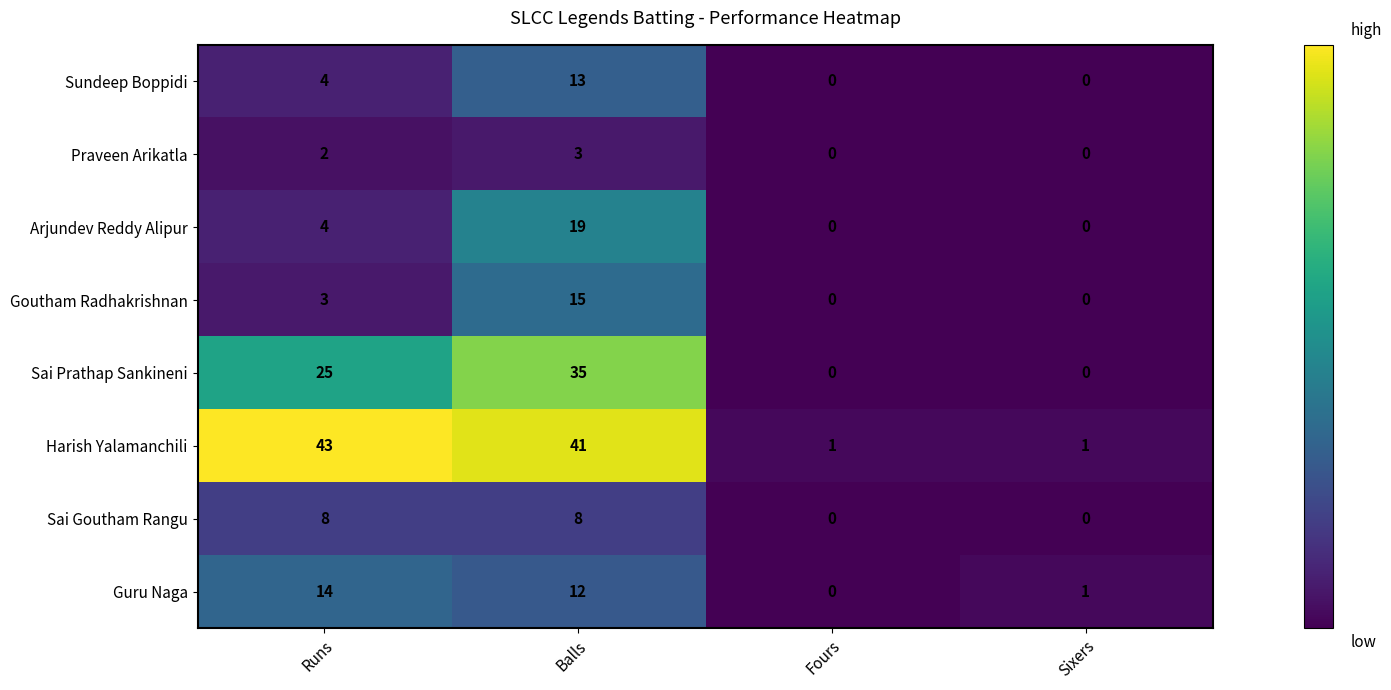

How many series are shown in this chart?

8